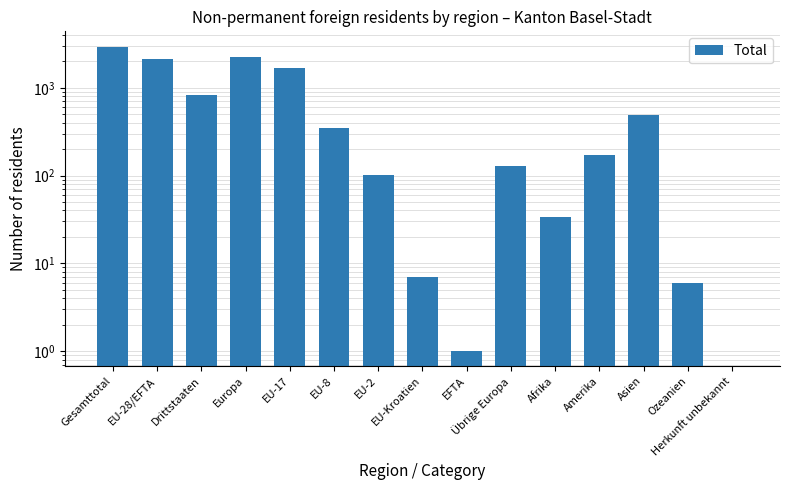

The chart shows a value of 244 at Amerika. True or false?

False